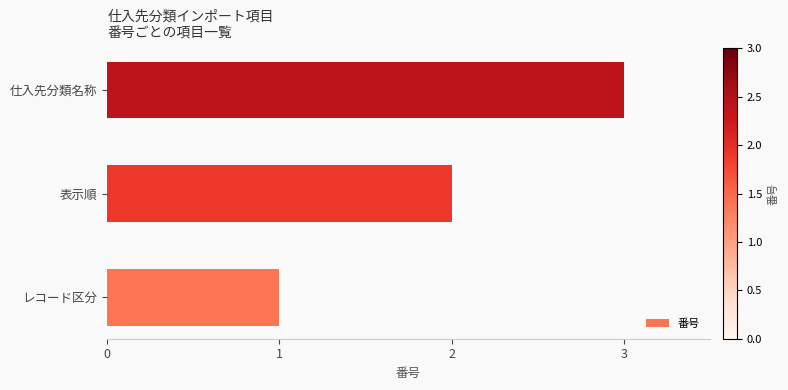

At which label is the value closest to 2?

表示順